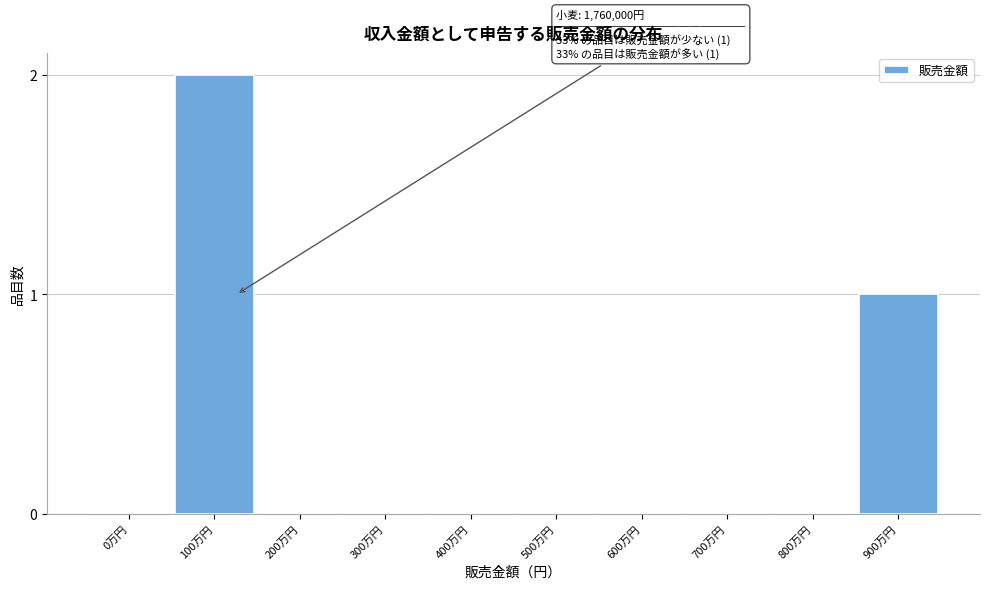

Reading left to right, transcribe all the data shown in this chart.

0万円=0	100万円=2	200万円=0	300万円=0	400万円=0	500万円=0	600万円=0	700万円=0	800万円=0	900万円=1